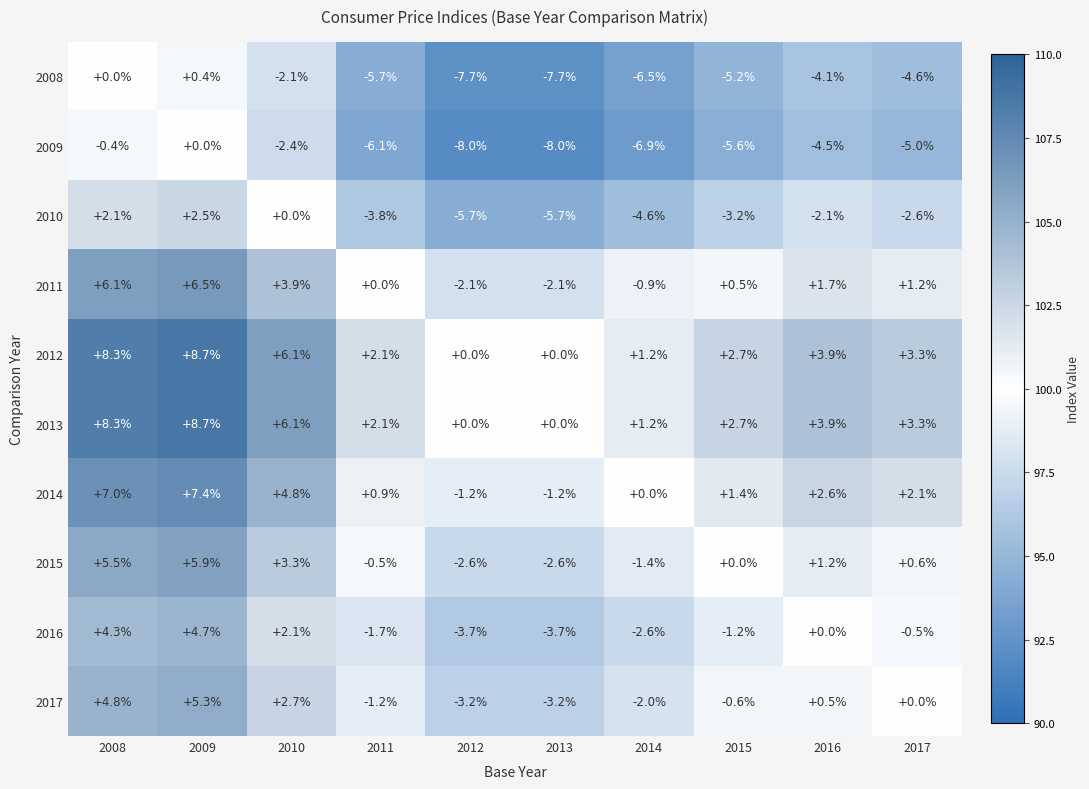

What is the total value across all series at 2016?

3.1